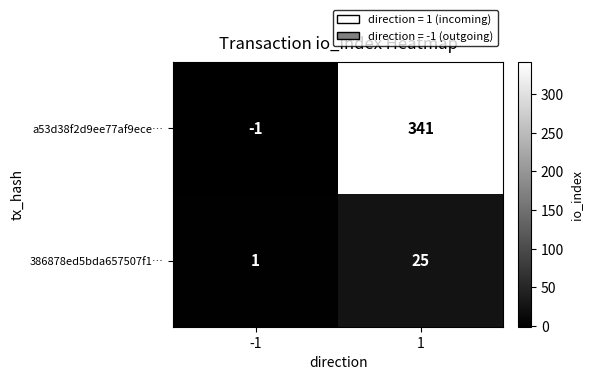

Which series has the largest total across all categories?

a53d38f2d9ee77af9ece…